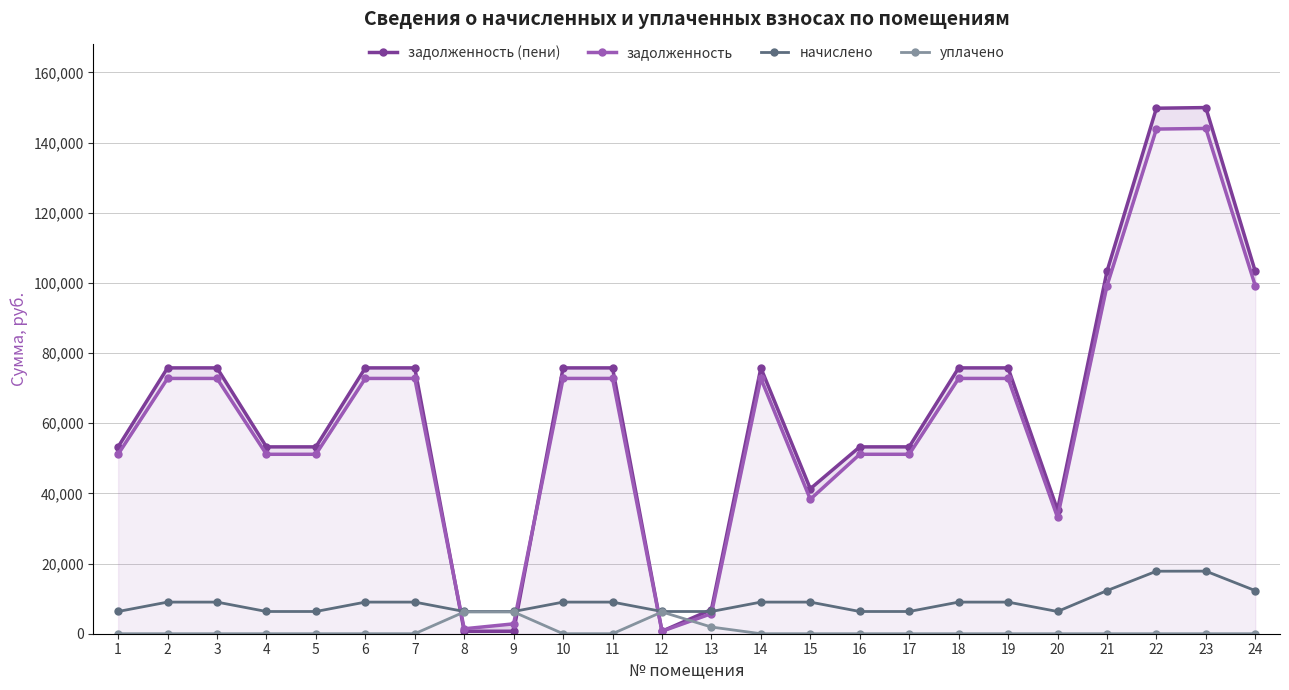

What is the sum of all начислено values?

213732.0